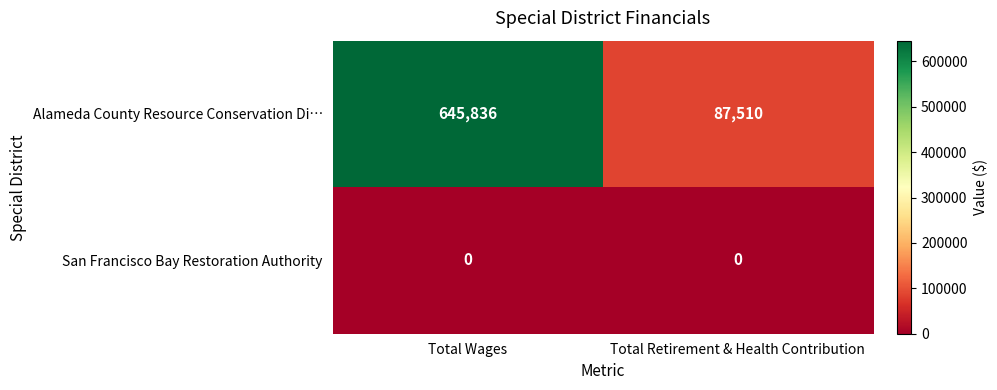

At which category is the sum across all series the highest?

Total Wages